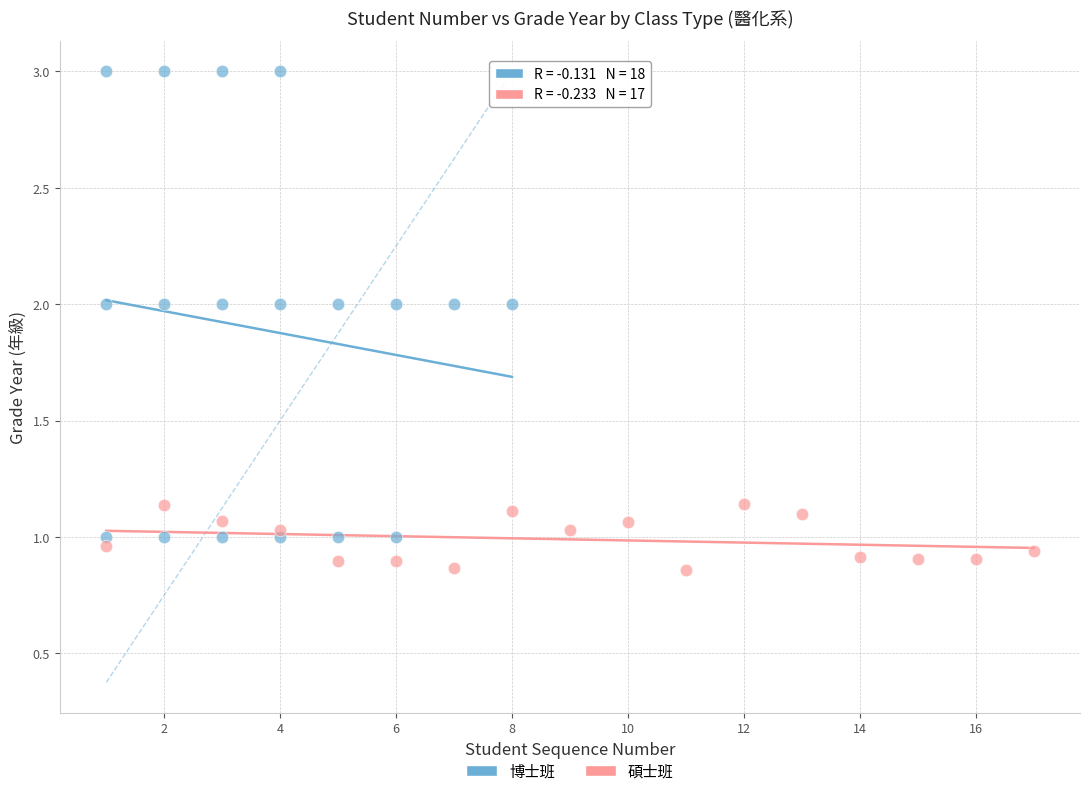

Which series contains the highest Y value?

博士班